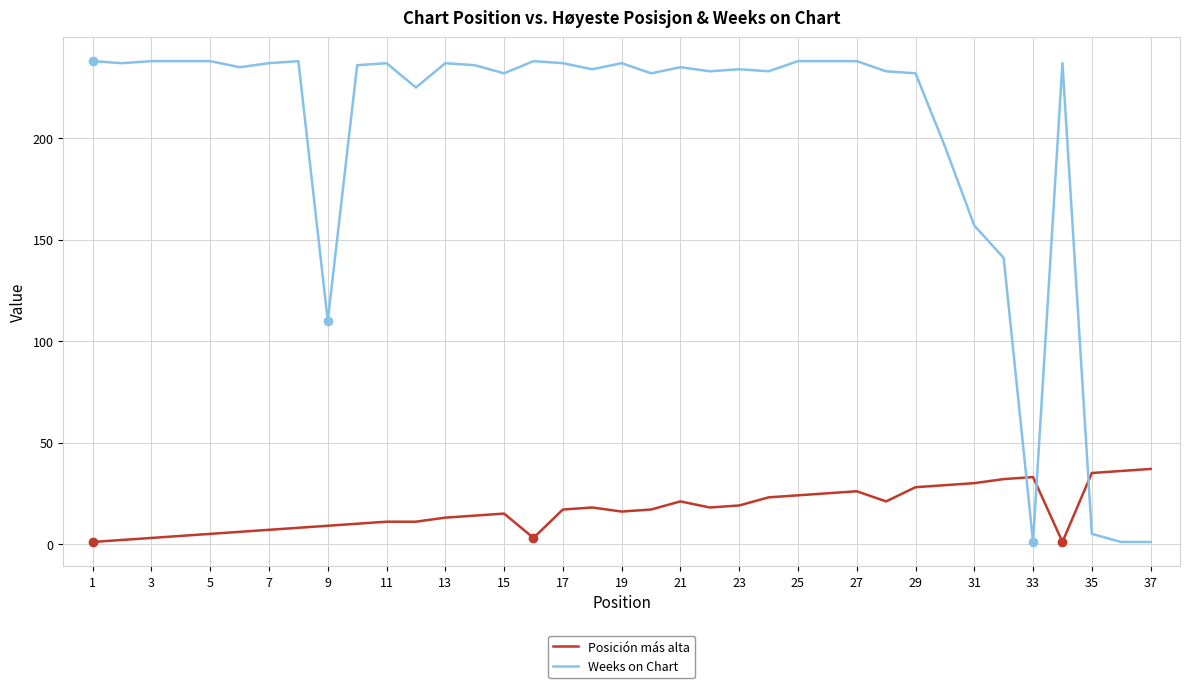

What is the difference between the maximum and minimum values in the Weeks on Chart series?

237